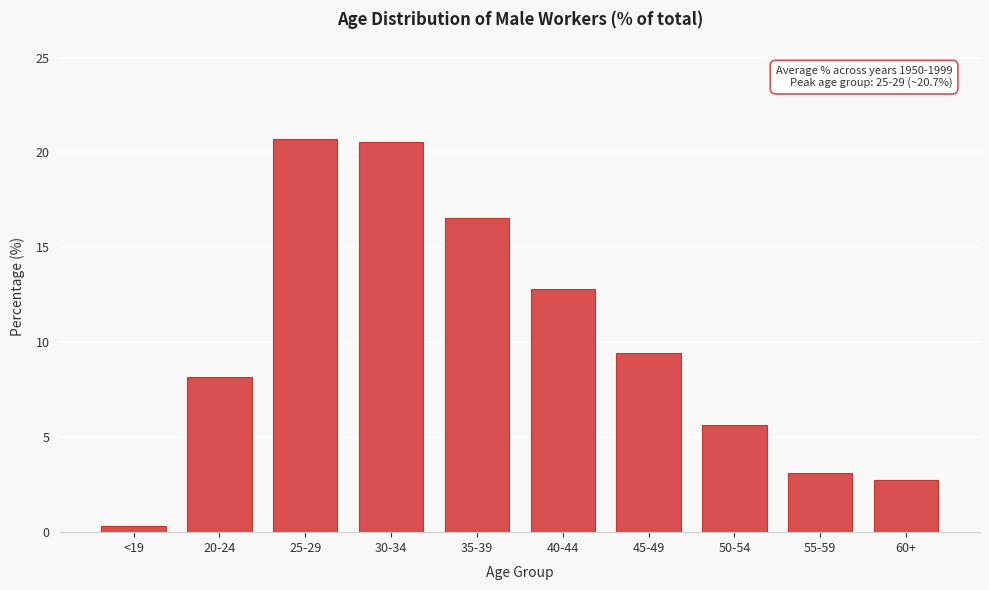

Reading left to right, extract all data points from this chart.

<19=0.3	20-24=8.2	25-29=20.7	30-34=20.6	35-39=16.5	40-44=12.8	45-49=9.4	50-54=5.7	55-59=3.1	60+=2.8